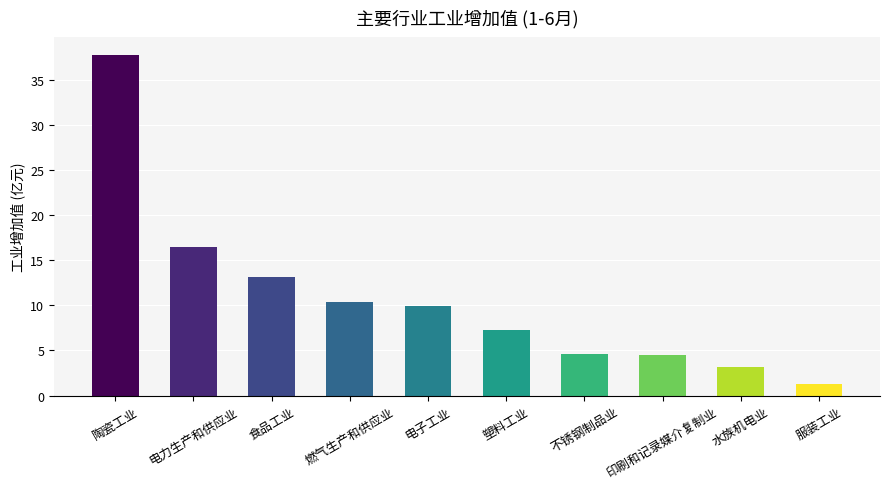

What is the label of the 6th bar from the right?

电子工业